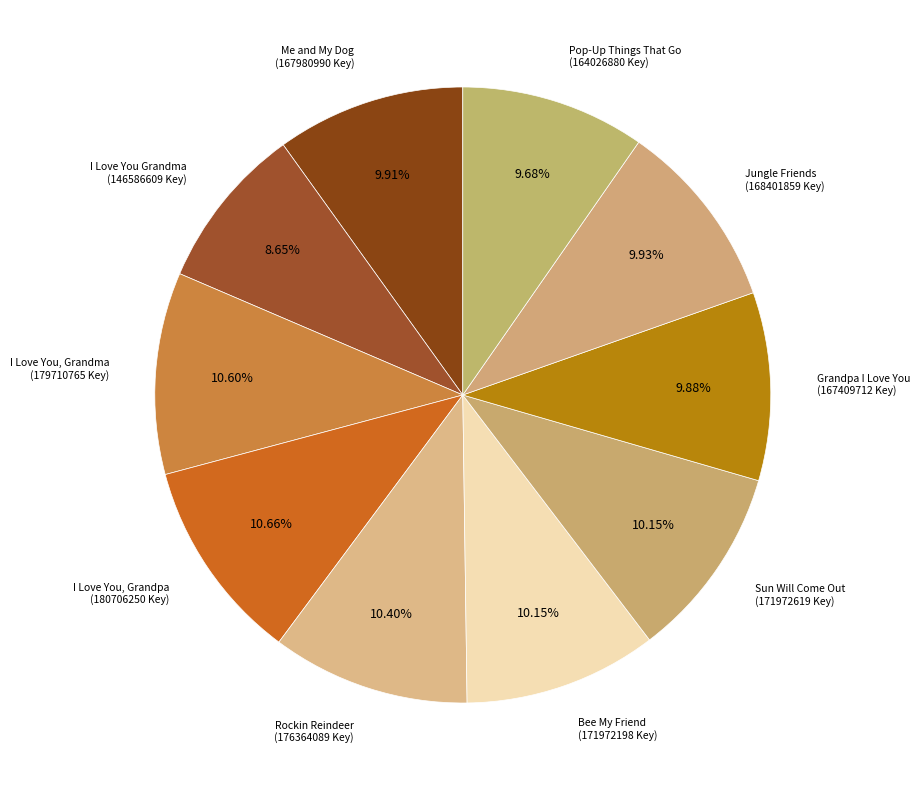

What percentage do Grandpa I Love You and Sun Will Come Out together represent?

20.0%